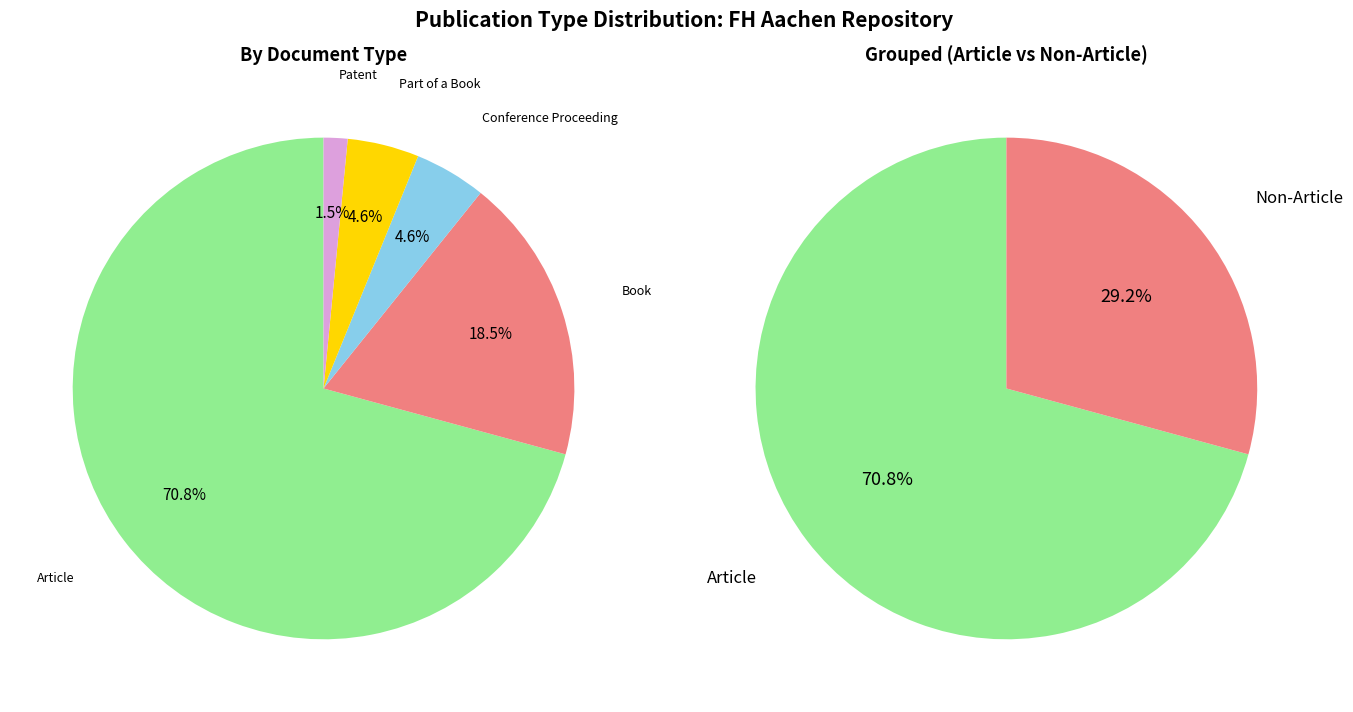

True or false: Patent accounts for 1% of the total.

False